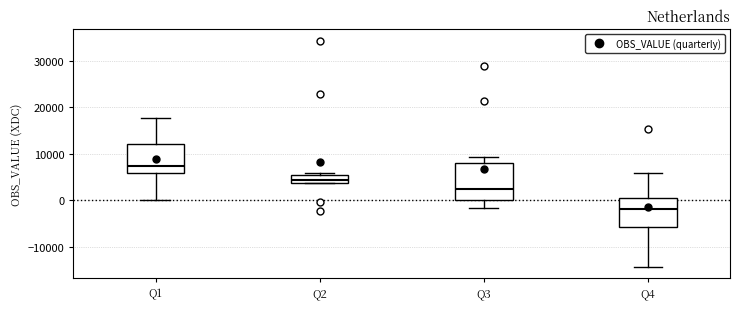

Reading left to right, transcribe this box plot: for each box, give where its median line is, the range the box spans, and where its two whiskers end, as read against the y-axis. The values are not printed on the chart, so give them approximately, as read against the axis.

Q1: median 7000, box 6000 to 12000, whiskers 0 to 18000
Q2: median 4000 (inside the box), box 4000 to 5000, whiskers 4000 to 6000
Q3: median 2000, box 0 to 8000, whiskers -2000 to 9000
Q4: median -2000, box -6000 to 0, whiskers -14000 to 6000